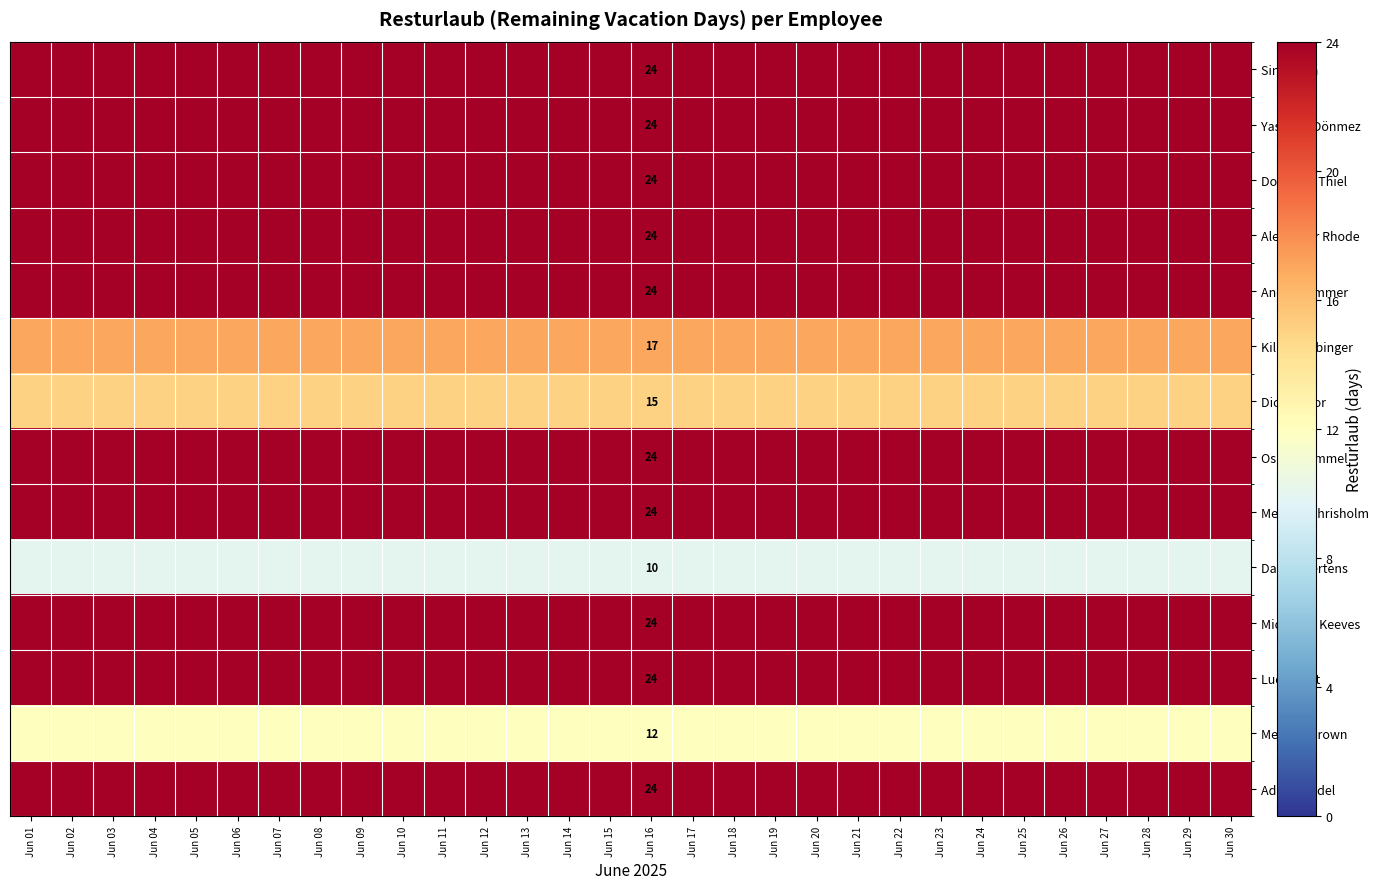

What is the minimum value for Luca Reist?

24